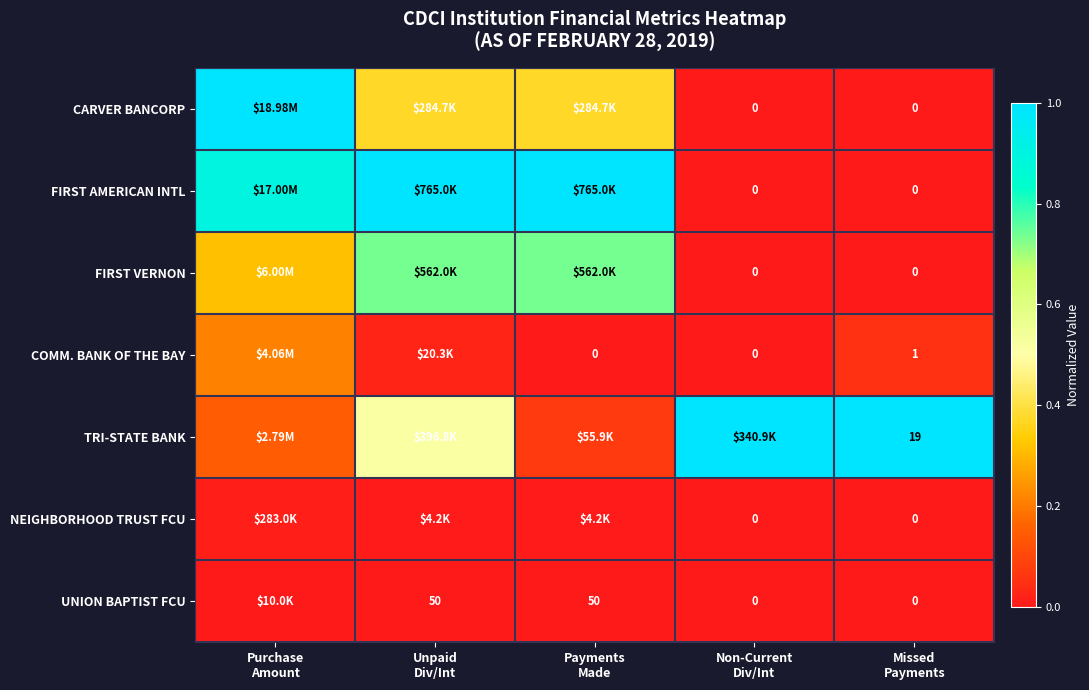

Which has a higher value, Purchase
Amount or Payments
Made?

Purchase
Amount